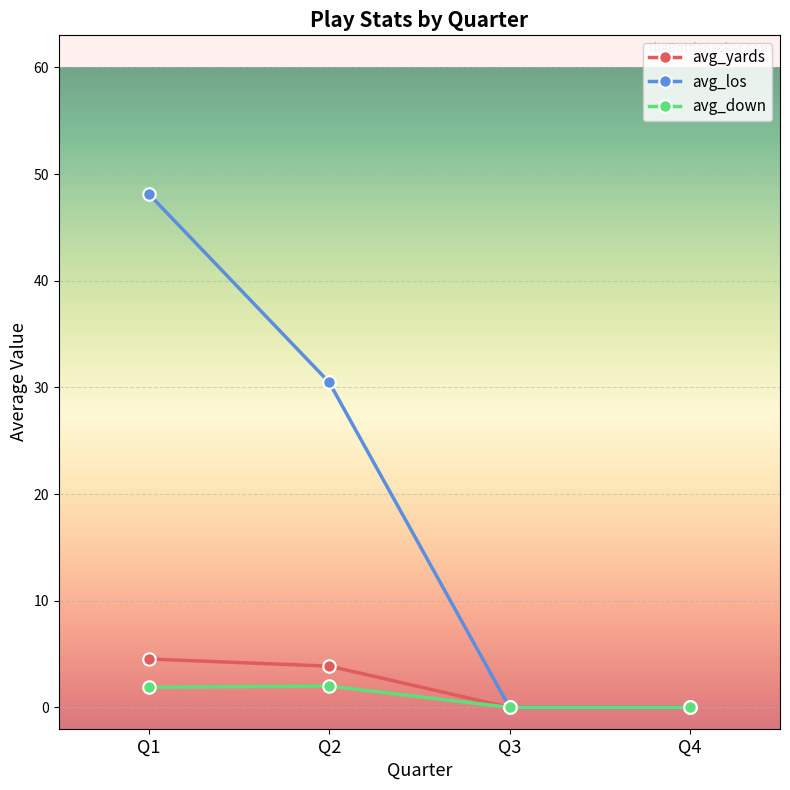

What is the highest value of the avg_los series?

48.1